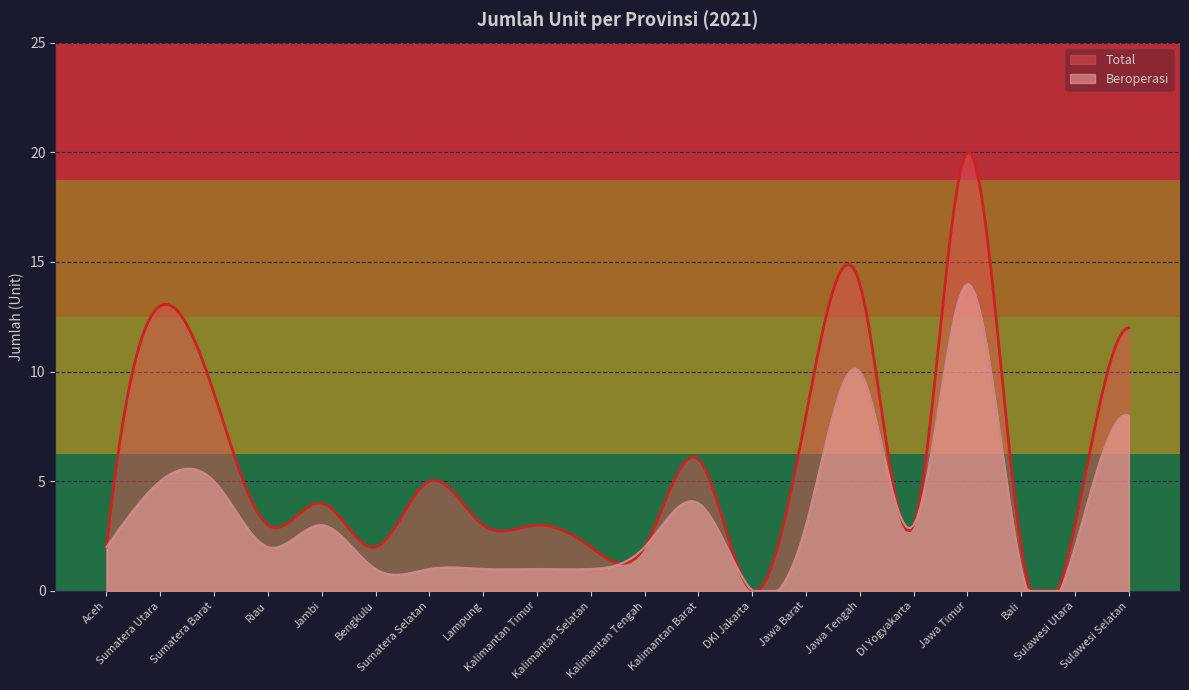

What is the difference between the second highest and second lowest values in the Beroperasi series?

13.9